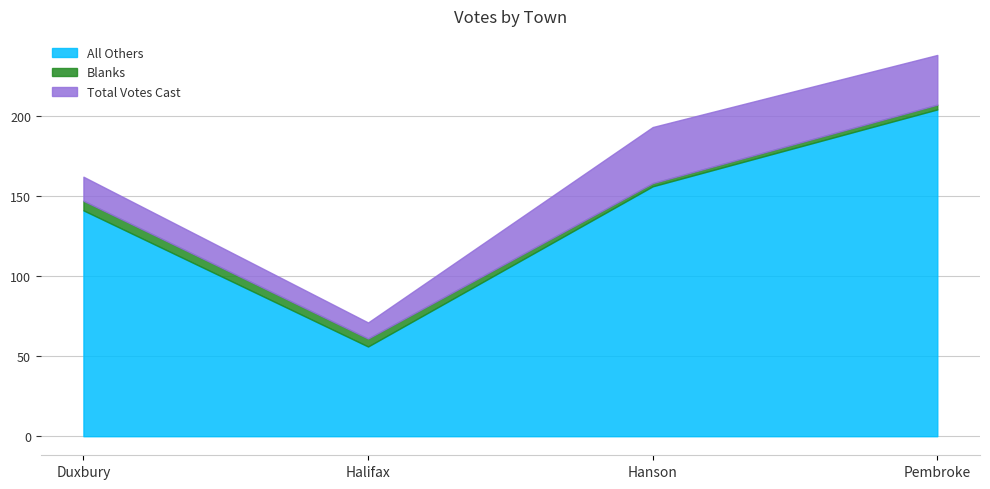

What is the total value across all series at Halifax?

71